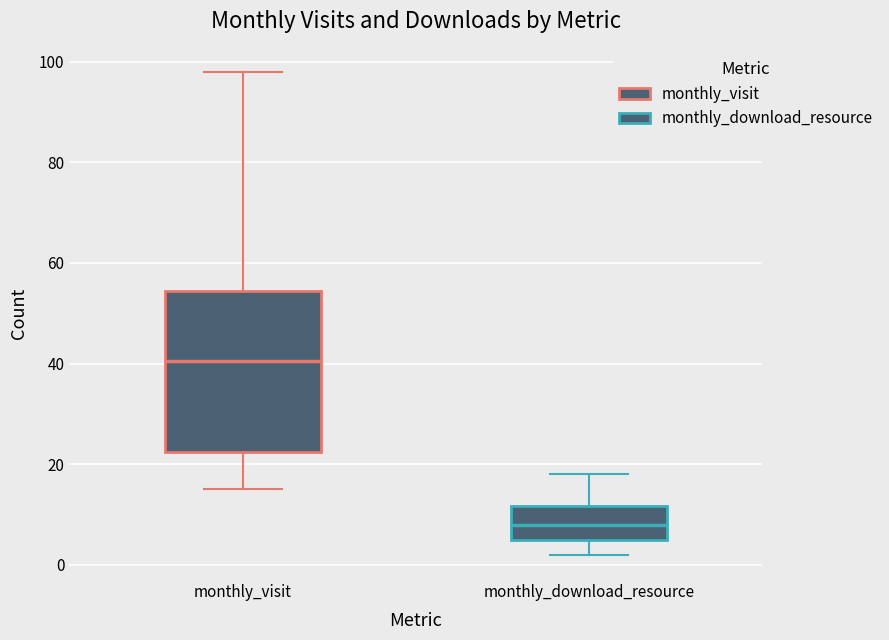

Where does the lower whisker of the box for monthly_visit end on the y-axis? The values are not printed on the chart, so give them approximately, as read against the axis.

16